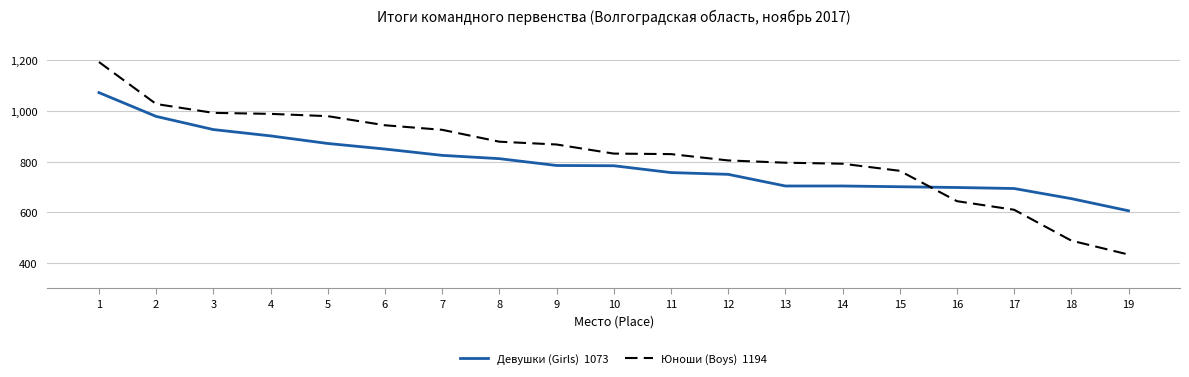

What is the total value across all series at 9?

1653